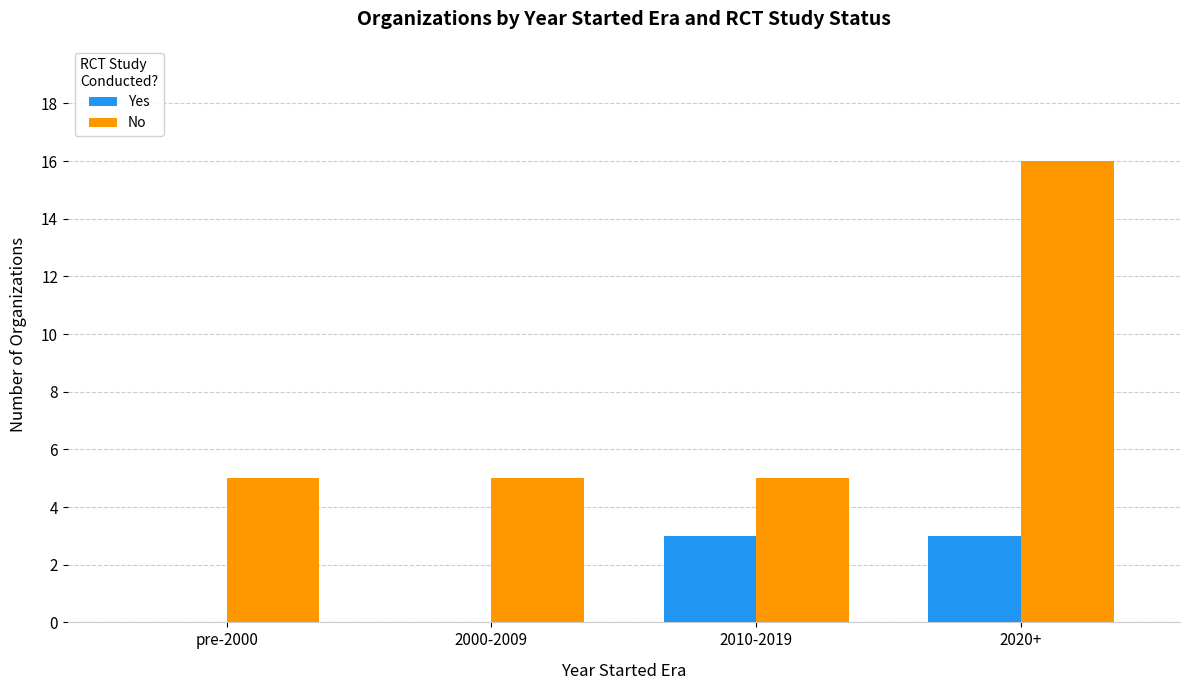

What is the sum of all Yes values?

6